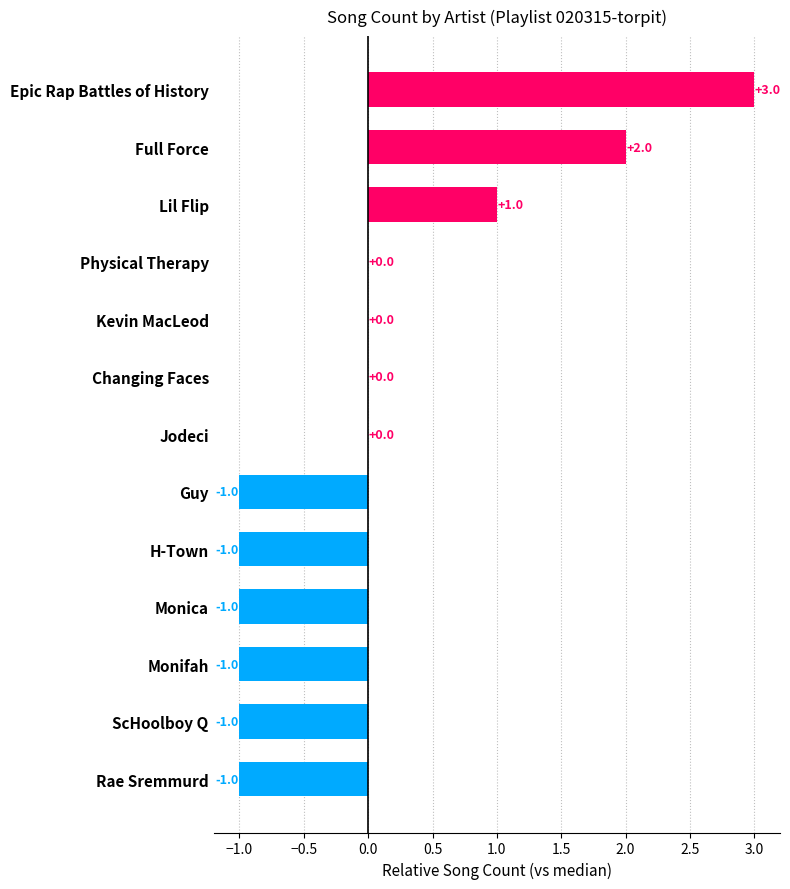

Between Changing Faces and Guy, which is larger?

Changing Faces